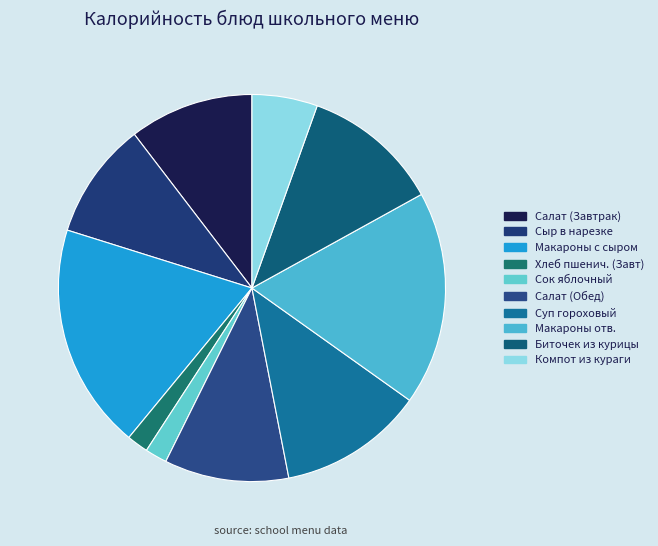

How many slices are in this pie chart?

10